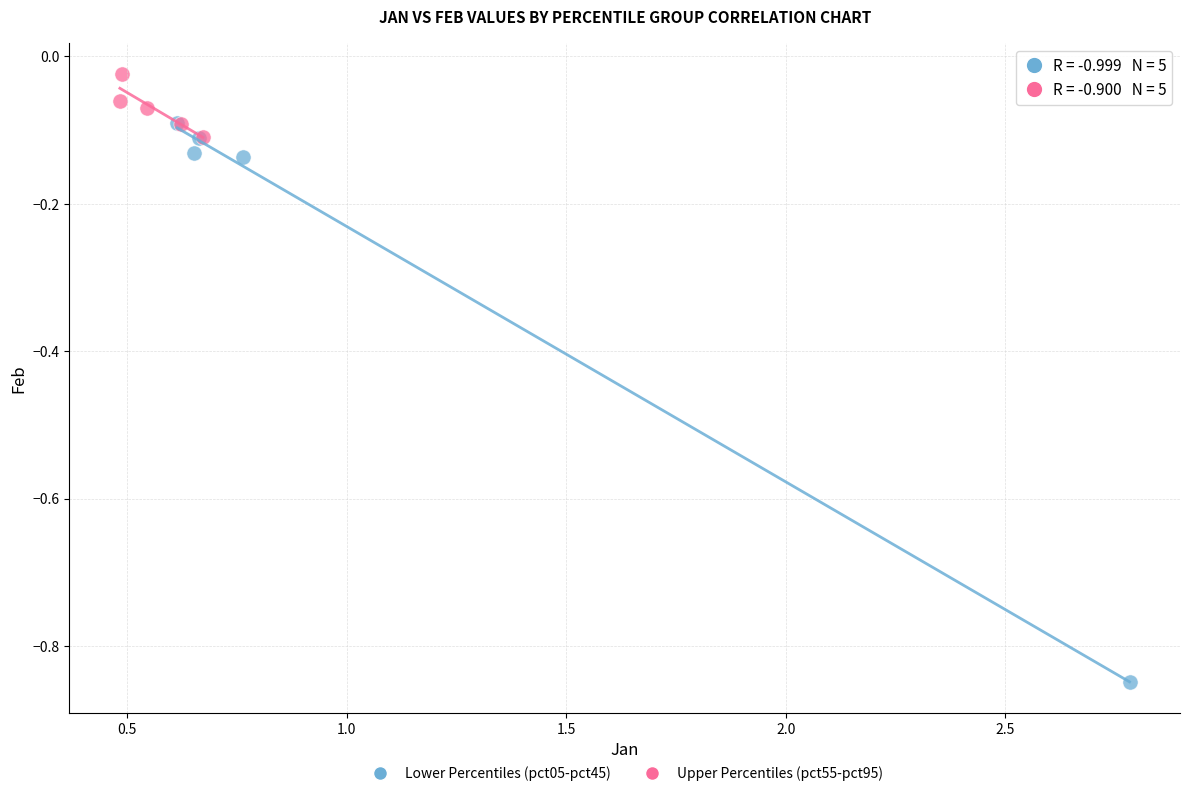

Which series reaches the maximum Y coordinate?

Upper Percentiles (pct55-pct95)